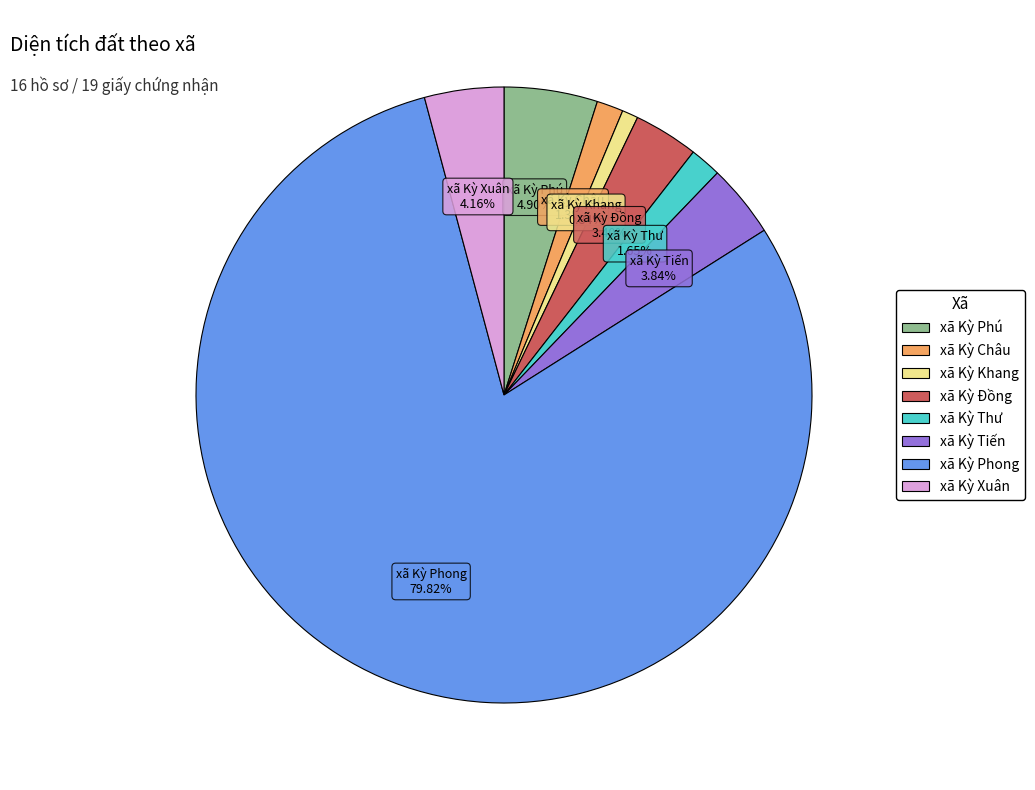

How much of the chart is everything except xã Kỳ Xuân?

95.8%